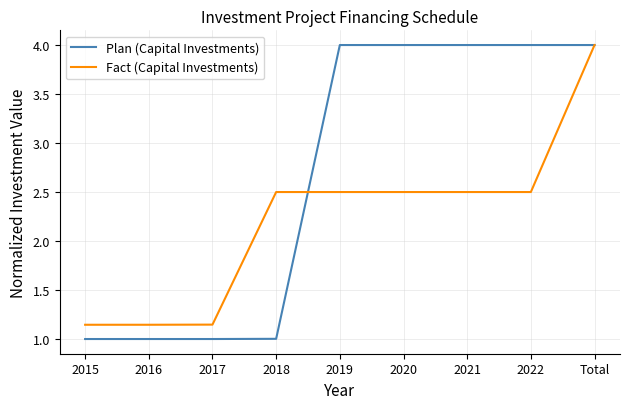

Is it true that Plan (Capital Investments) equals 1.5 at 2017?

False